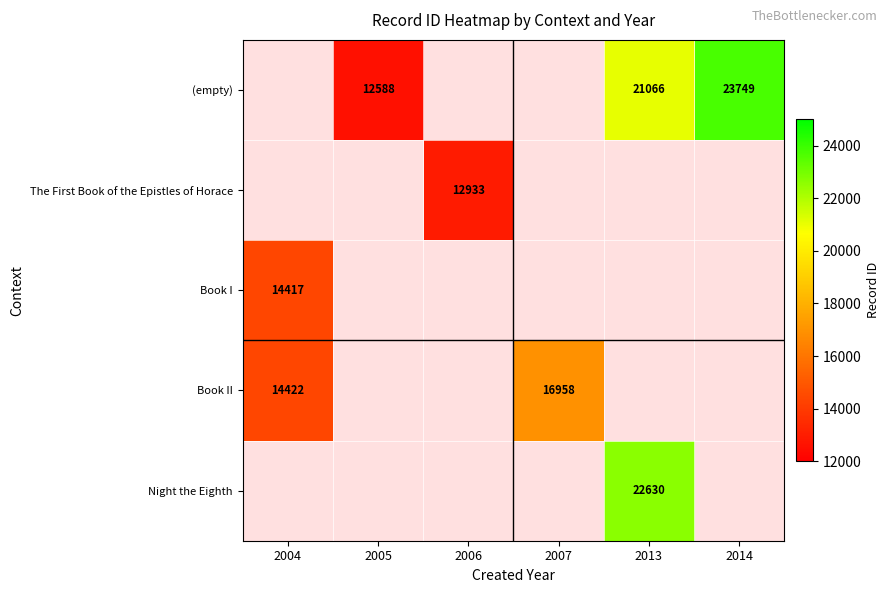

True or false: Book I has a value of 14417 at 2004.

True